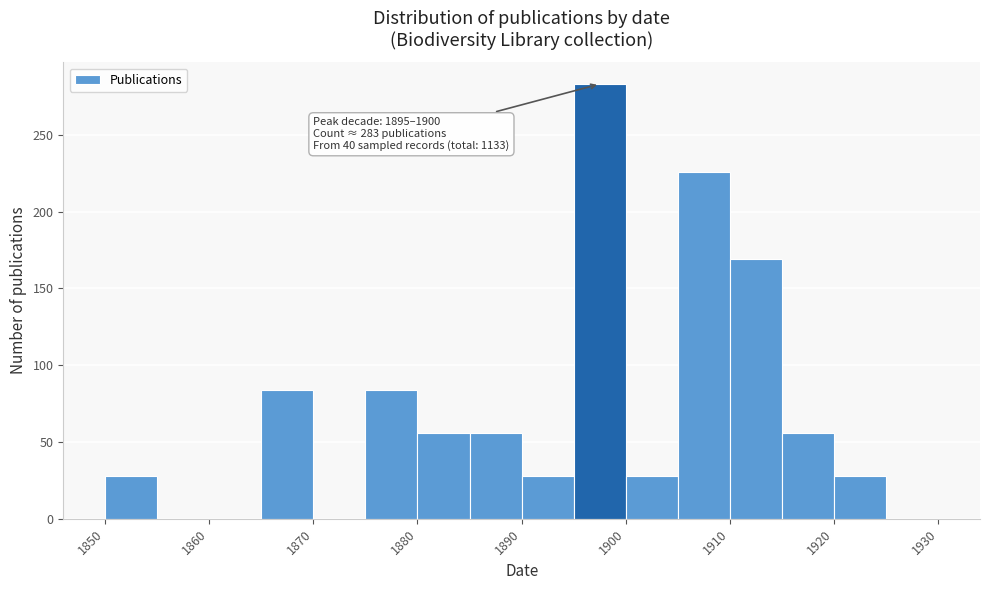

Over which range of the x-axis is the bar tallest?

1895 to 1900